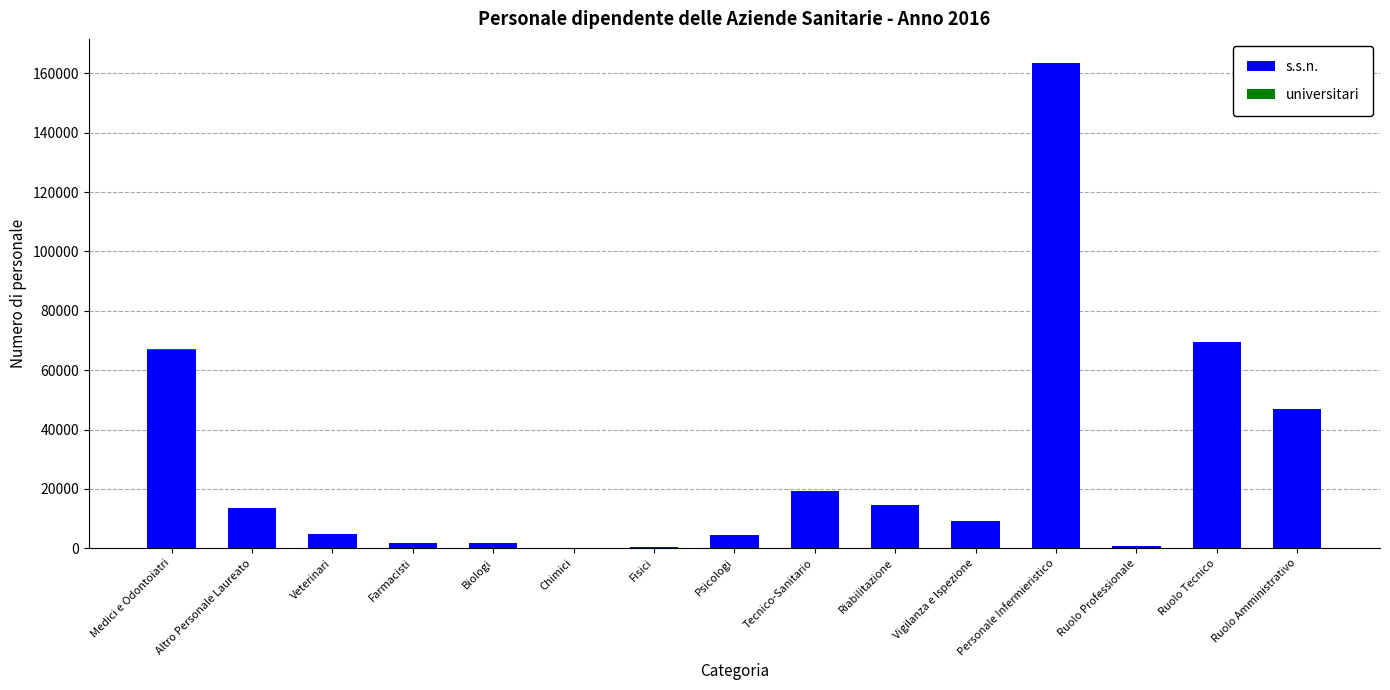

True or false: s.s.n. has a value of 14399 at Riabilitazione.

True